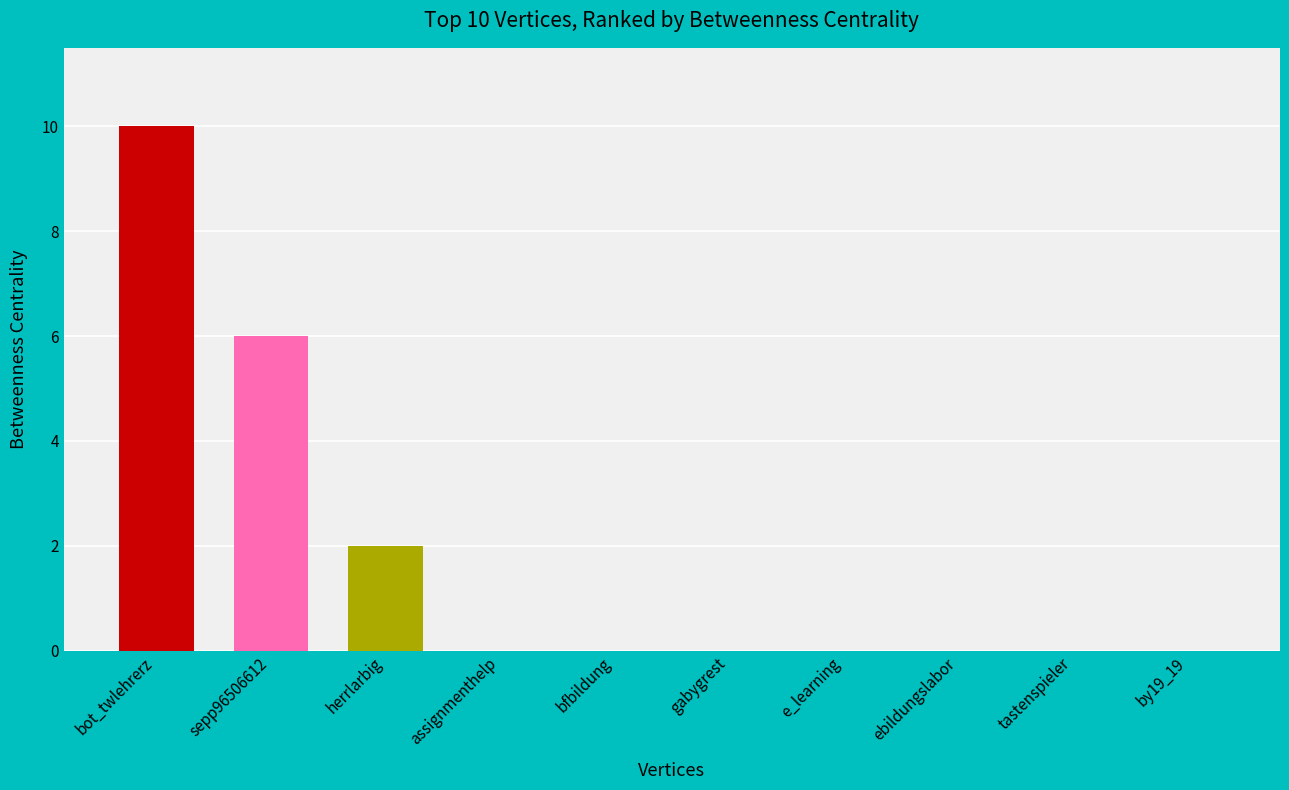

What is the sum of the values at sepp96506612 and assignmenthelp?

6